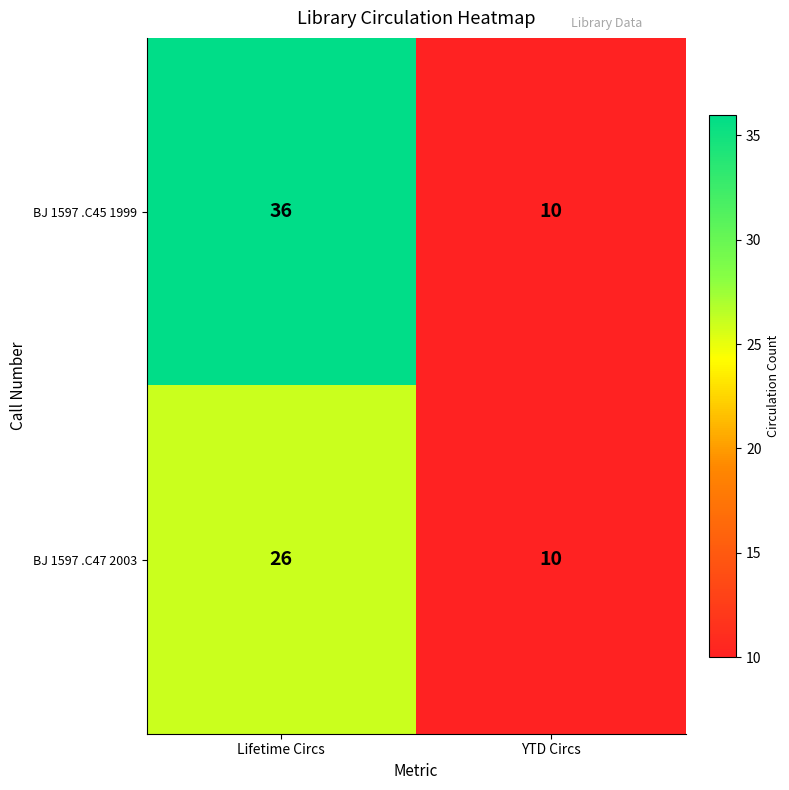

Reading left to right, transcribe all the data shown in this chart.

BJ 1597 .C45 1999: 36	10
BJ 1597 .C47 2003: 26	10